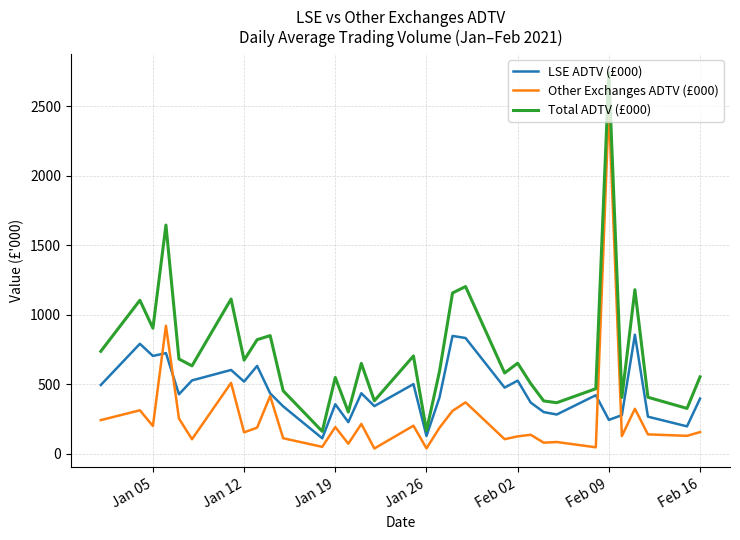

What is the maximum value shown in the chart?

2741.7